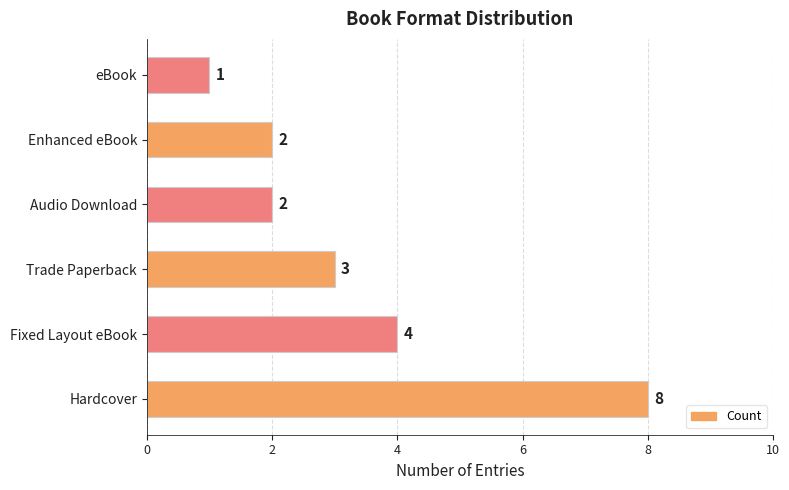

At which category does the chart reach its minimum across all series?

eBook